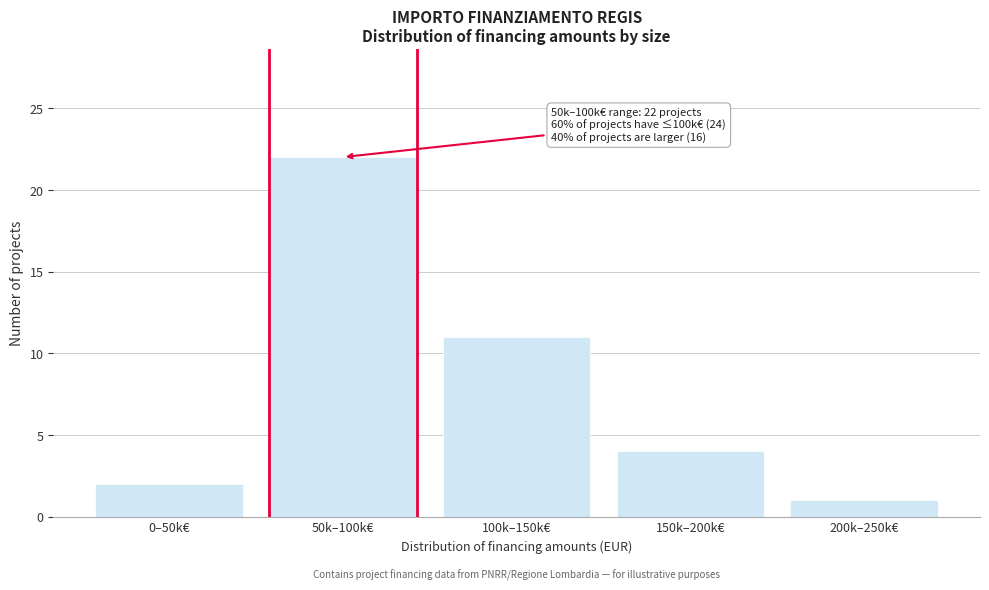

Reading left to right, transcribe all the data shown in this chart.

0–50k€=2	50k–100k€=22	100k–150k€=11	150k–200k€=4	200k–250k€=1